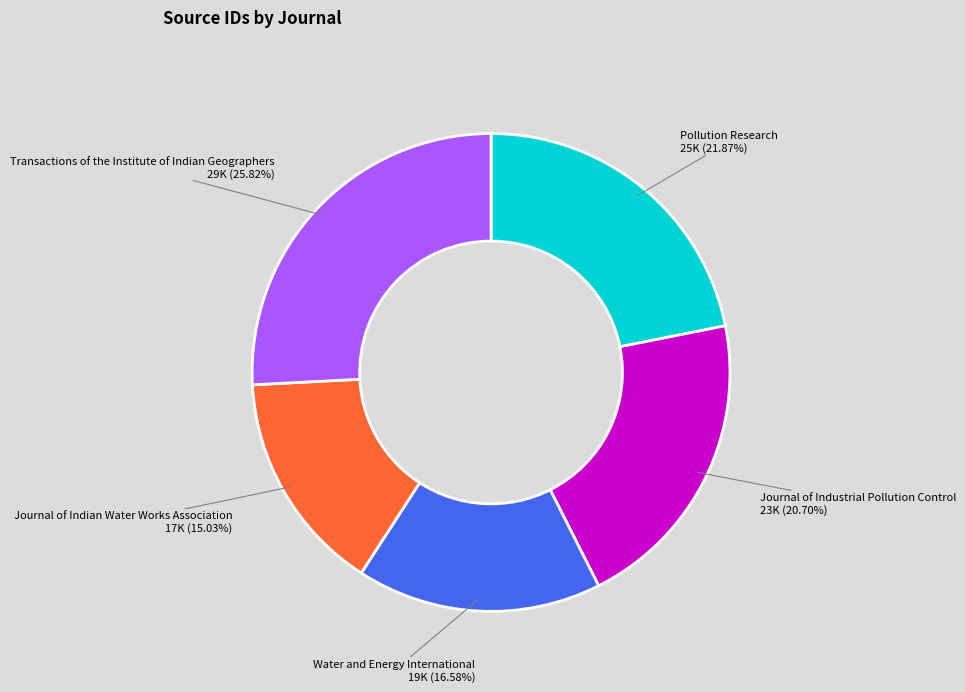

What percentage is the Pollution Research slice, to the nearest percent?

22%